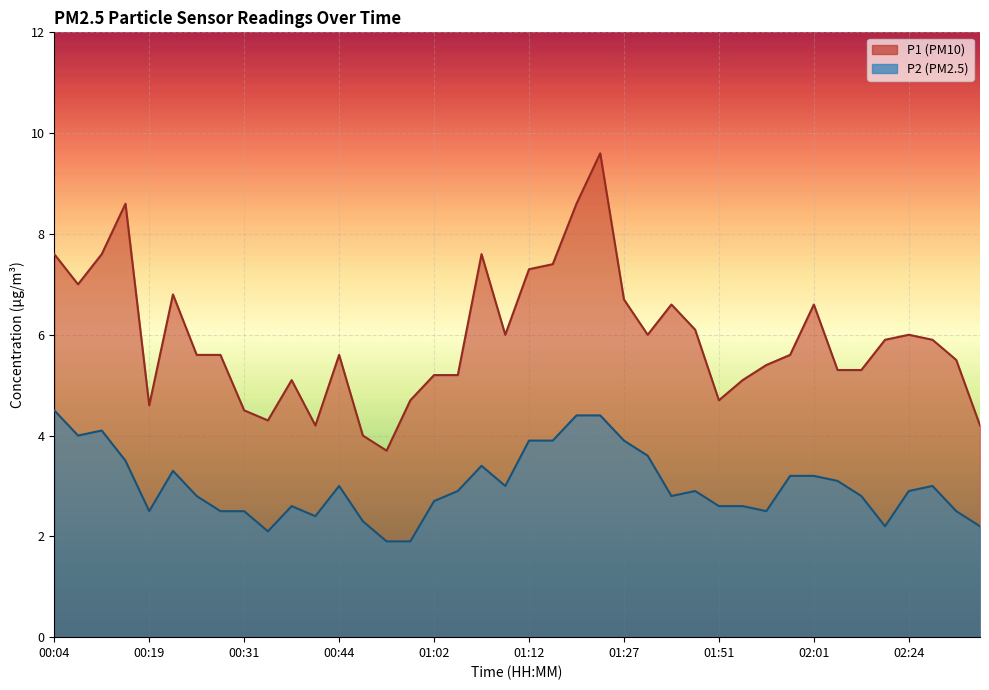

Which category has the lowest value in the P2 series?

00:55